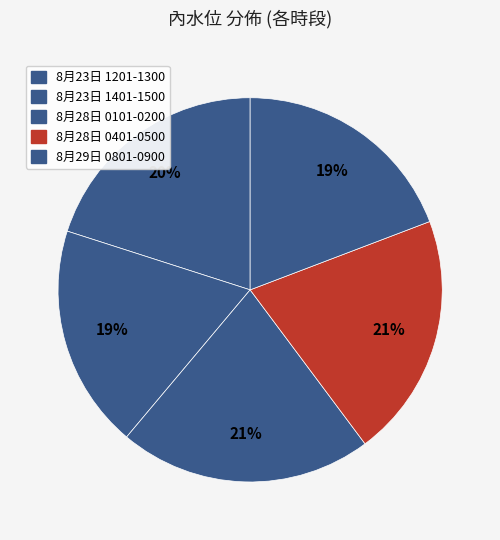

How many segments does this pie chart have?

5